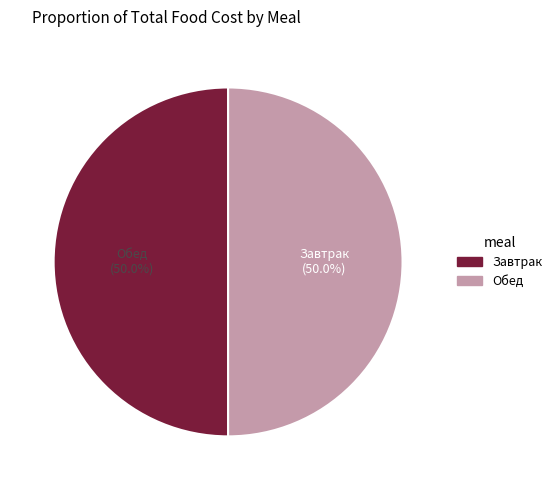

Which category has the biggest portion of the pie?

Обед (2 блюдо)